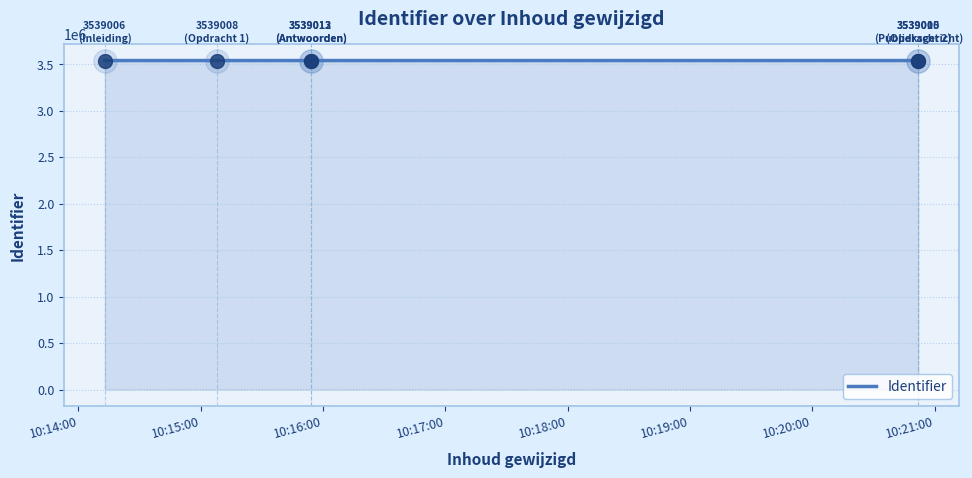

Approximately how many times larger is the value at 10:17:00 compared to 10:16:00?

1.0